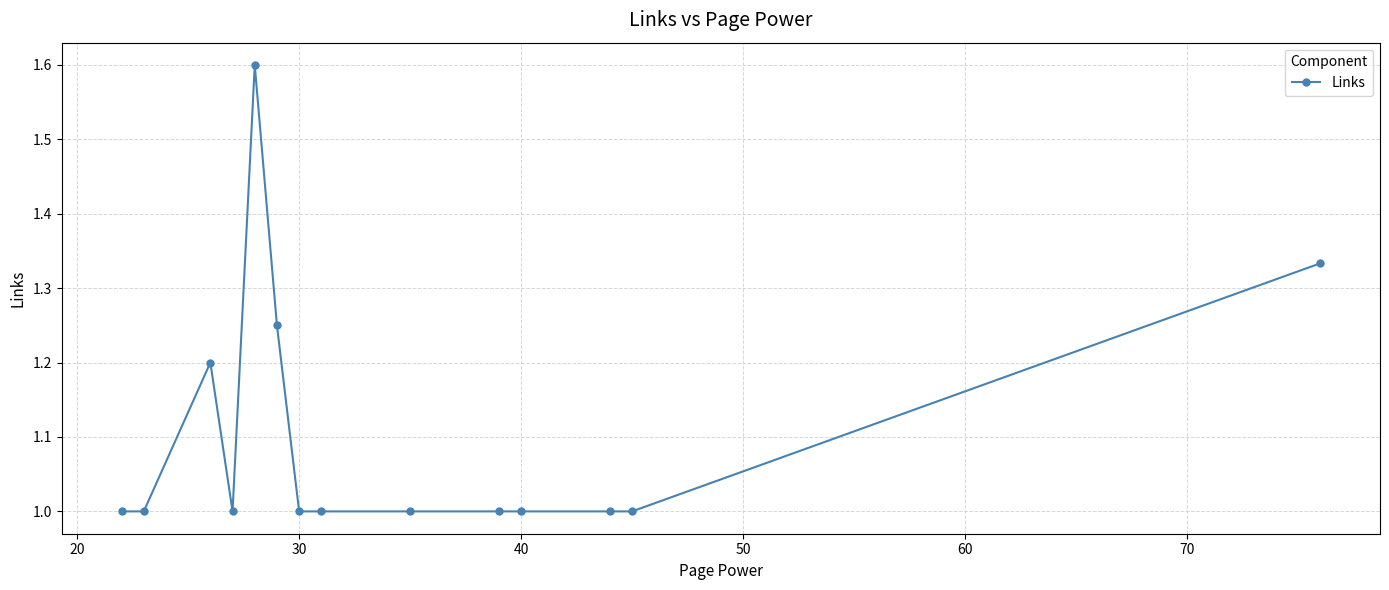

What is the value of the 9th point from the left?

1.0